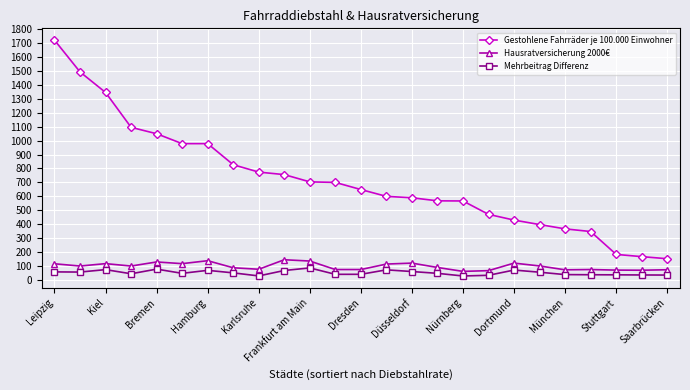

What are all the series names shown in the legend?

Gestohlene Fahrräder je 100.000 Einwohner, Hausratversicherung 2000€, Mehrbeitrag Differenz